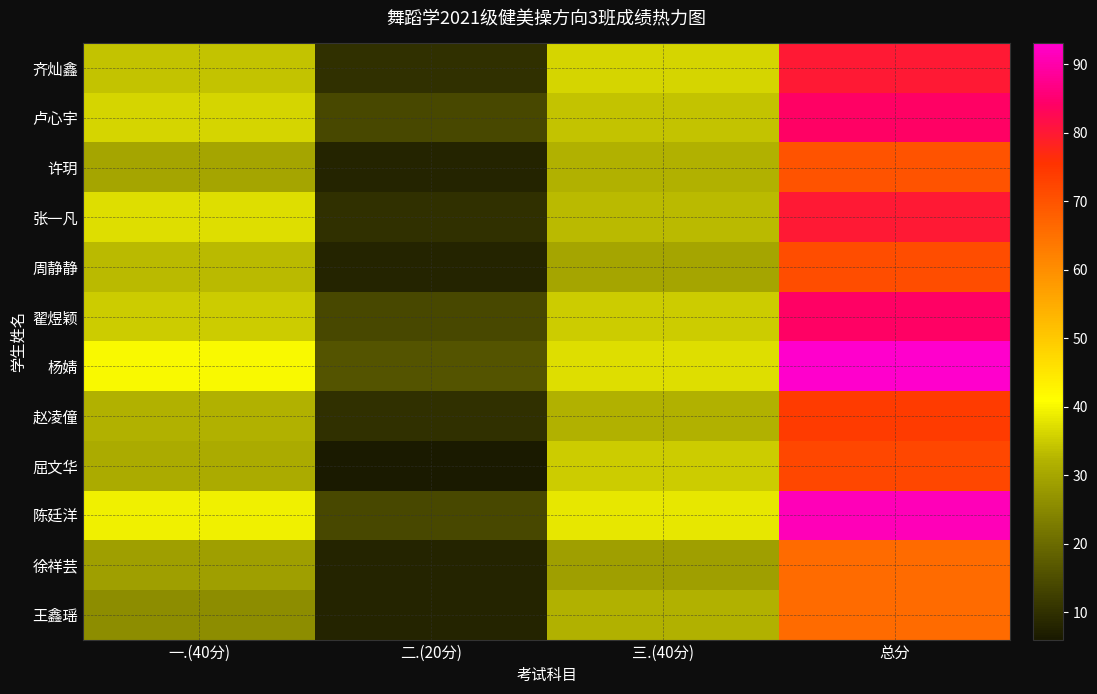

What is the spread (max minus min) of values at 三.(40分)?

9